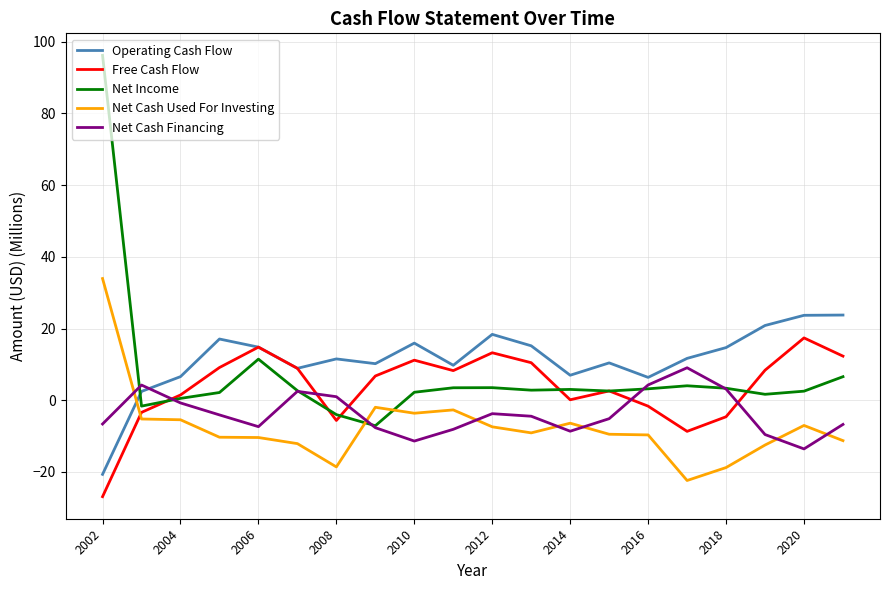

What are all the series names shown in the legend?

Operating Cash Flow, Free Cash Flow, Net Income, Net Cash Used For Investing, Net Cash Financing